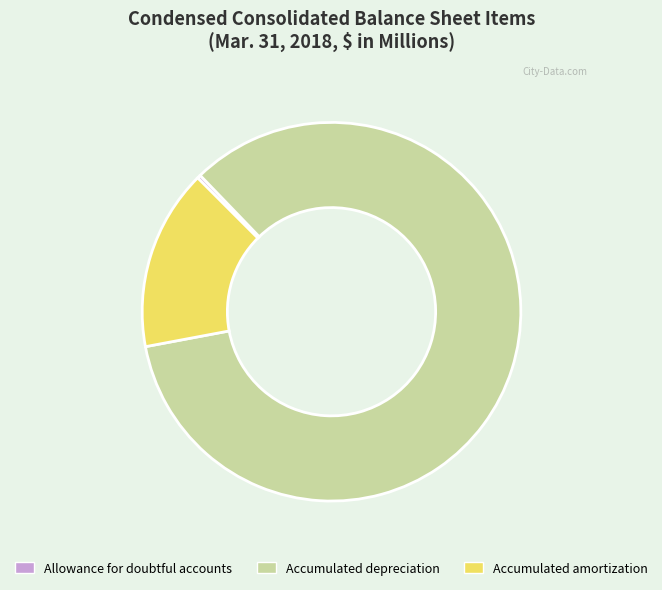

How many slices are in this pie chart?

3